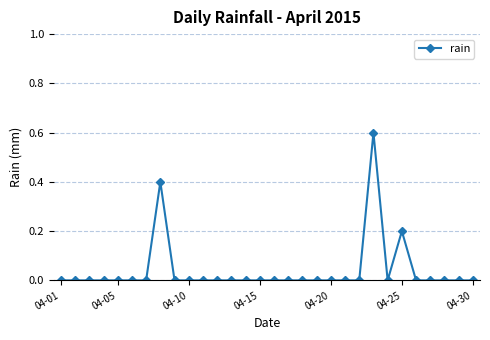

Reading left to right, extract all data points from this chart.

0.0	0.0	0.0	0.0	0.0	0.0	0.0	0.4	0.0	0.0	0.0	0.0	0.0	0.0	0.0	0.0	0.0	0.0	0.0	0.0	0.0	0.0	0.6	0.0	0.2	0.0	0.0	0.0	0.0	0.0